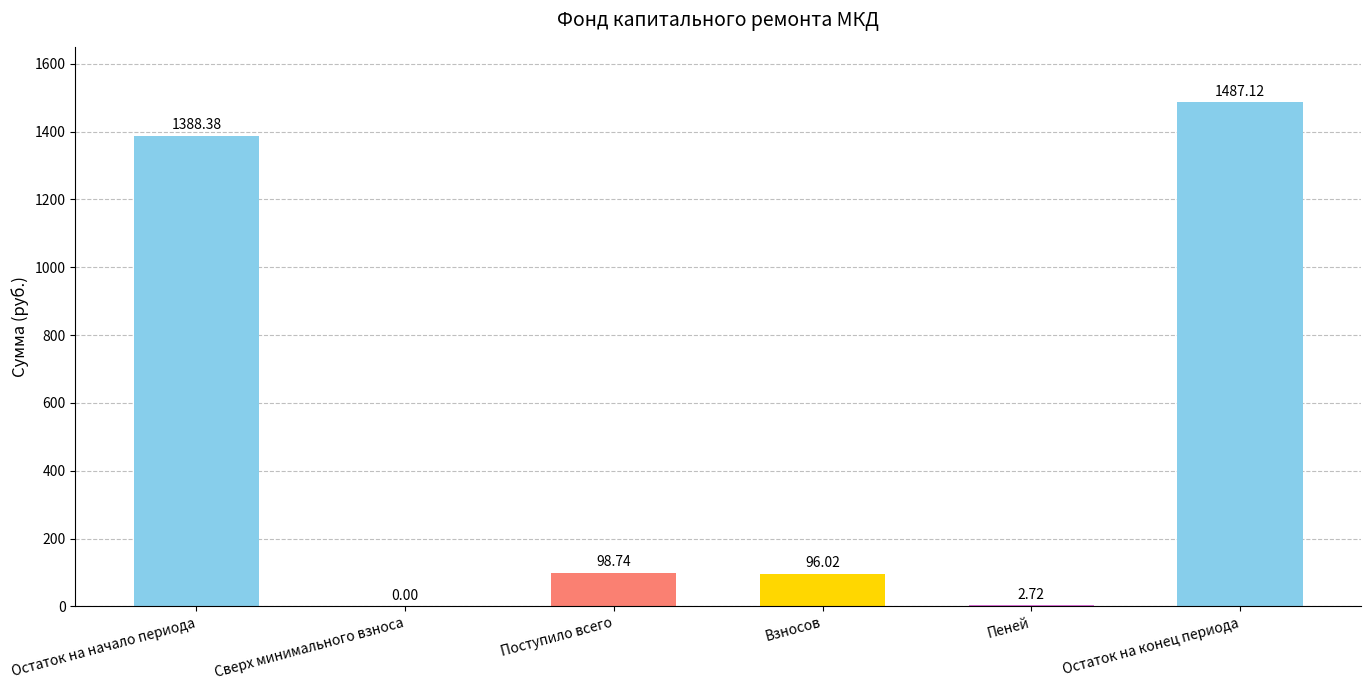

Does the chart contain stacked bars?

No